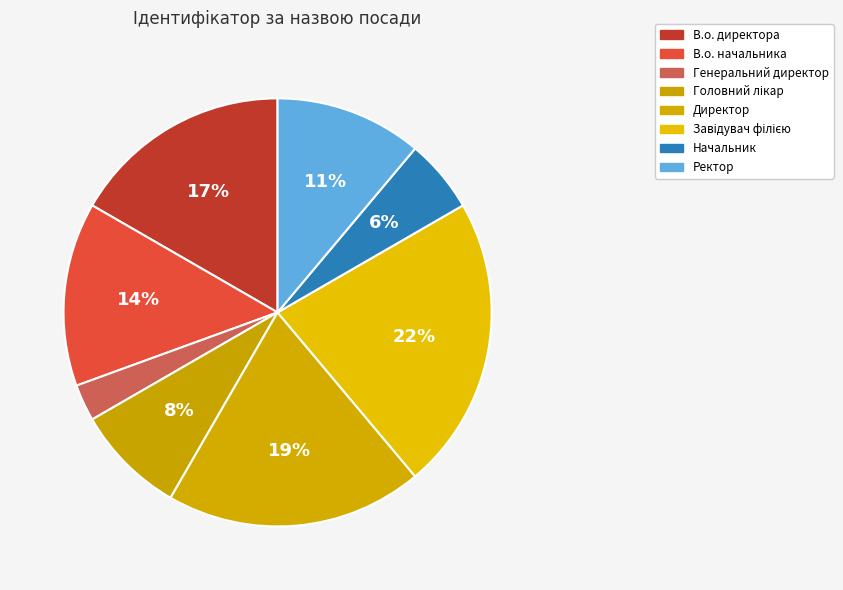

How many slices are in this pie chart?

8